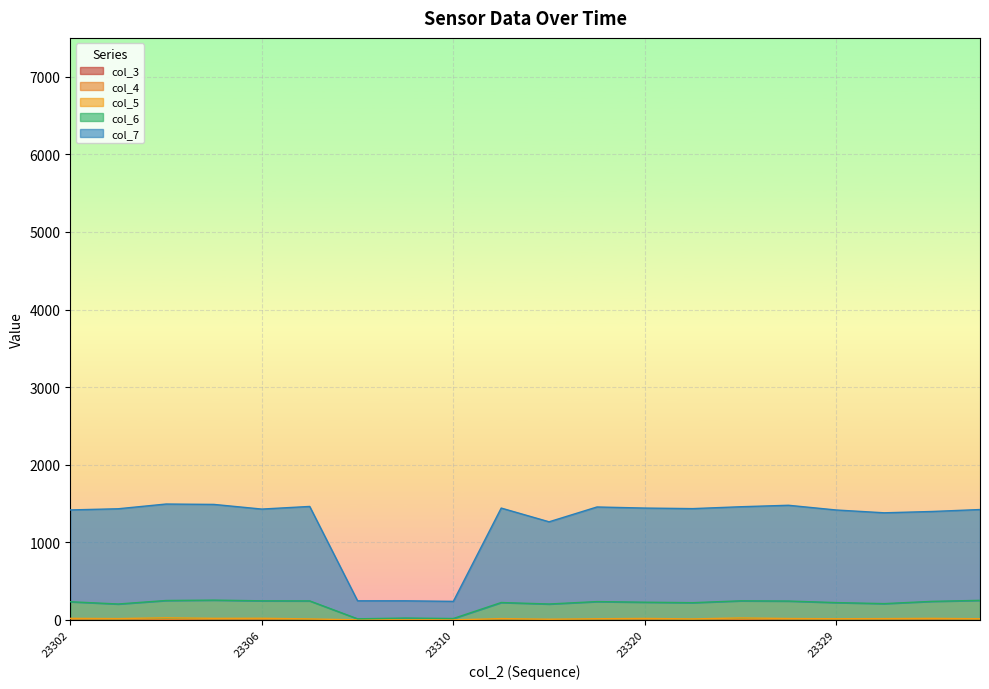

The value of col_7 at 23302 is 1975. True or false?

False